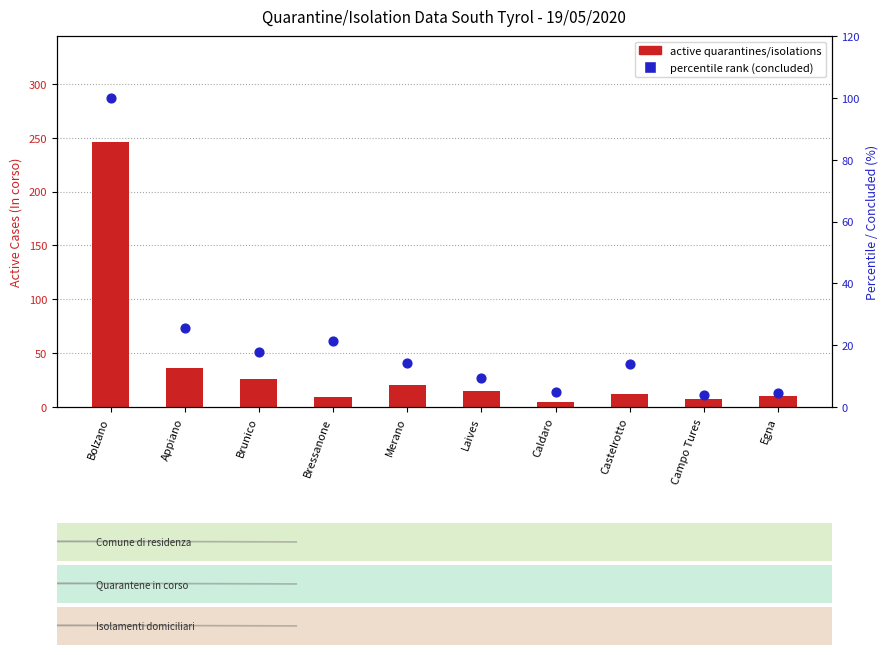

At which category is the sum across all series the highest?

Bolzano